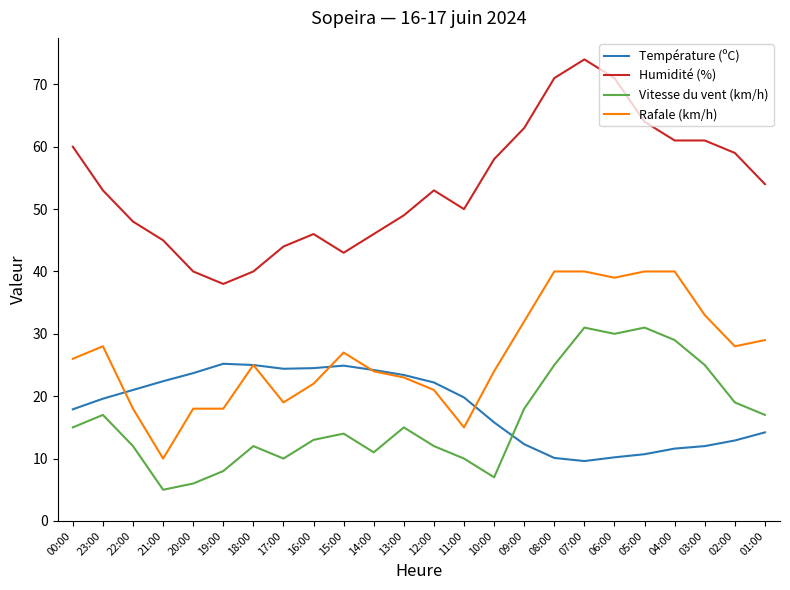

Where is the first local minimum for Humidité (%)?

19:00